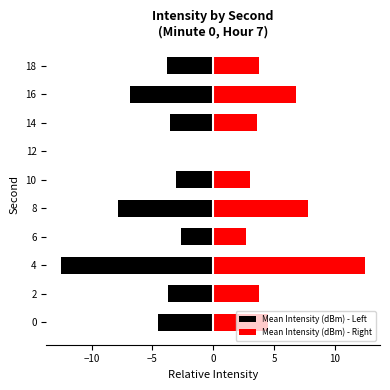

How many data points in Mean Intensity (dBm) - Right are less than 3?

2